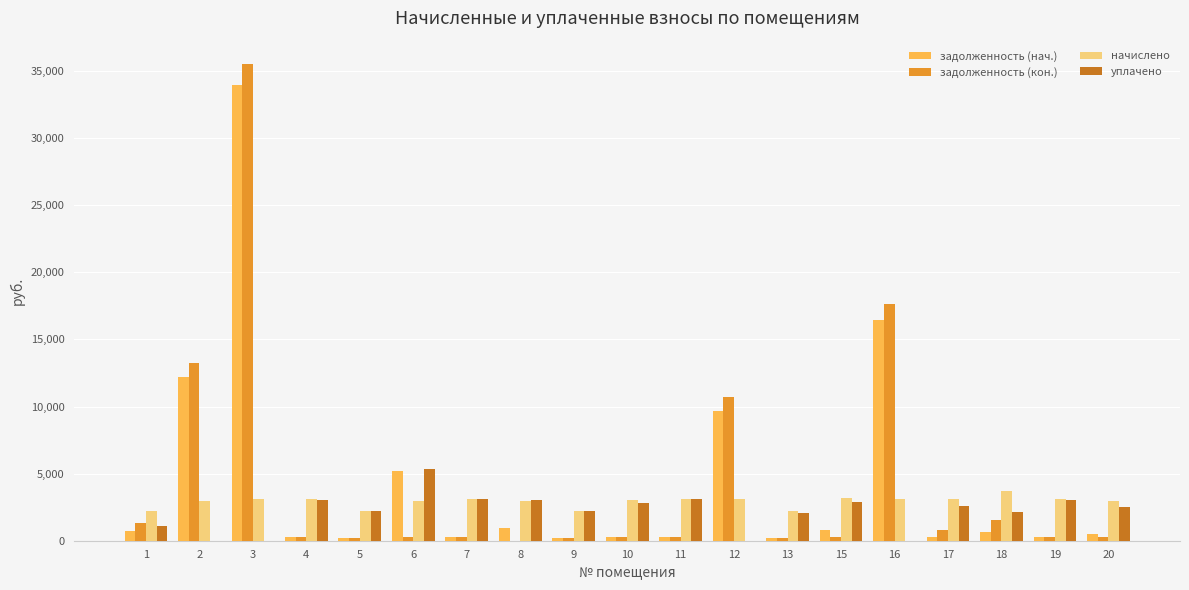

At which category is the sum across all series the highest?

3